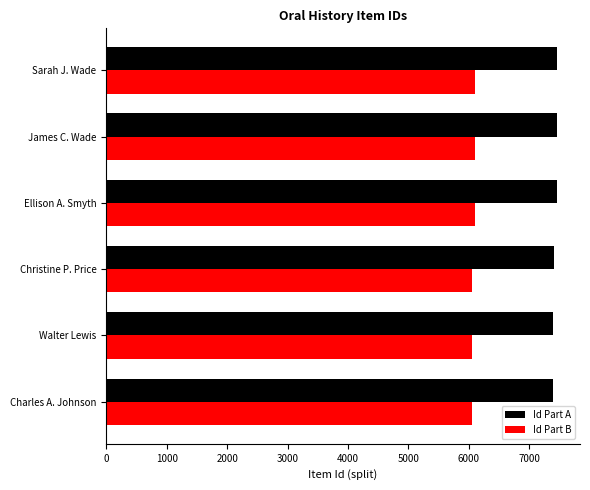

What is the average value of the Id Part B series?

6080.3